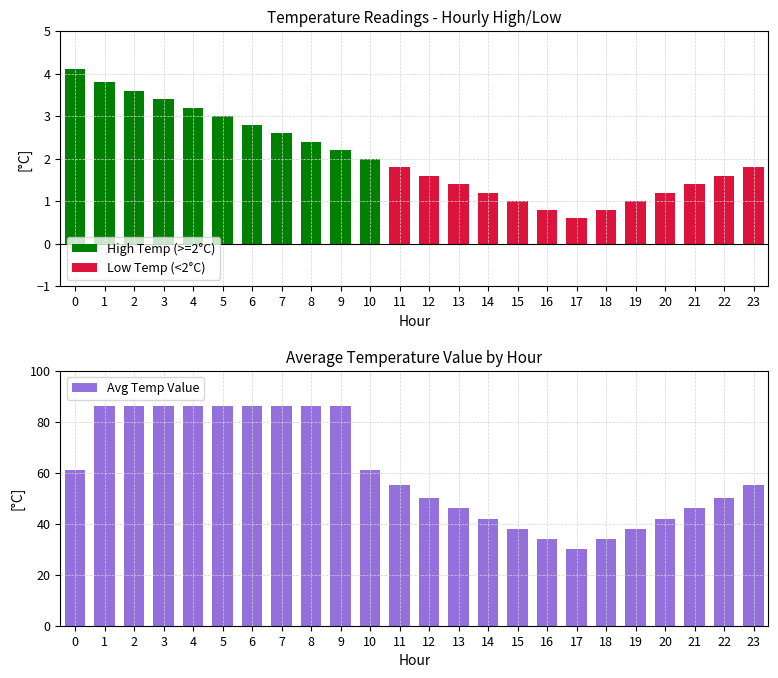

Is it true that Low Temp (<2°C) equals 0.0 at 1?

True